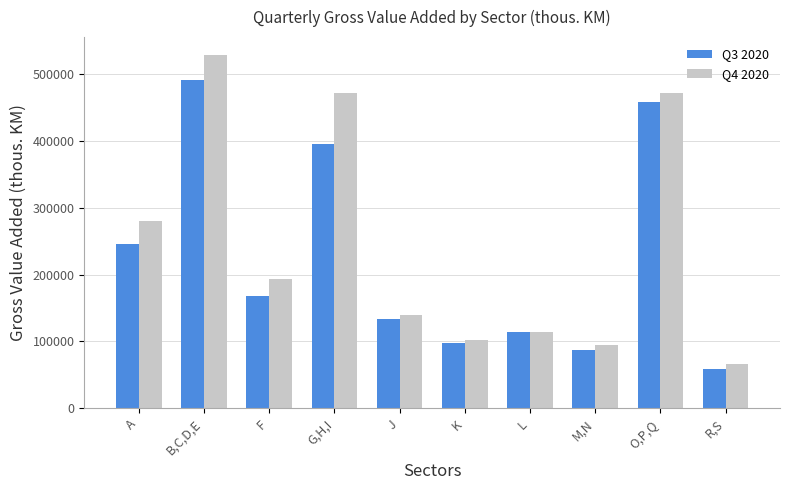

What is the minimum value shown in the chart?

58849.0